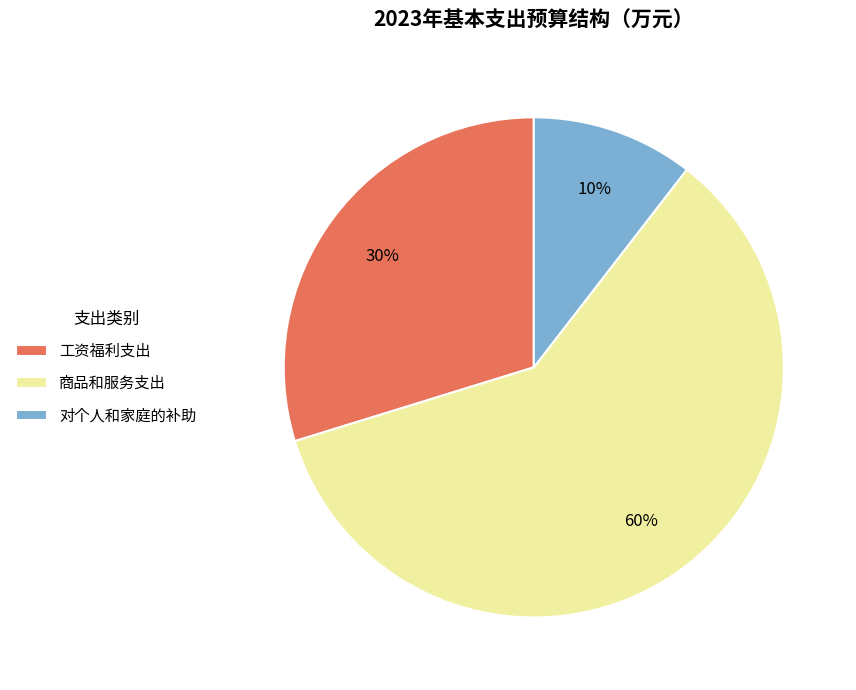

Is the sum of 对个人和家庭的补助 and 工资福利支出 greater than half?

No